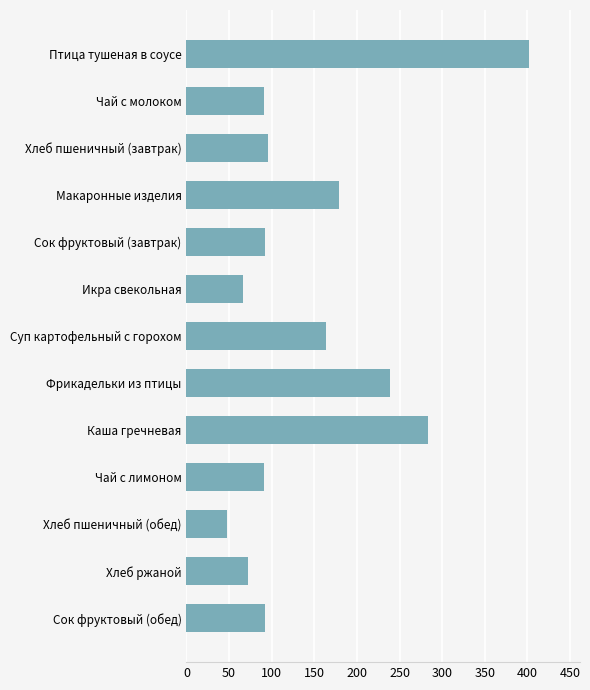

Which label corresponds to the smallest value in the chart?

Хлеб пшеничный (обед)